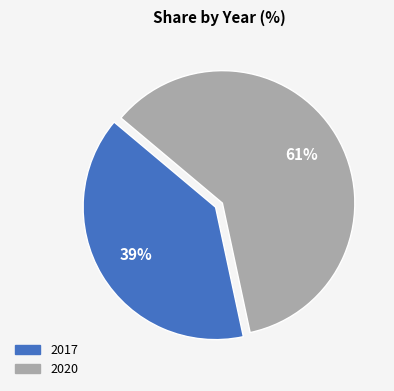

Which category accounts for the majority?

2020